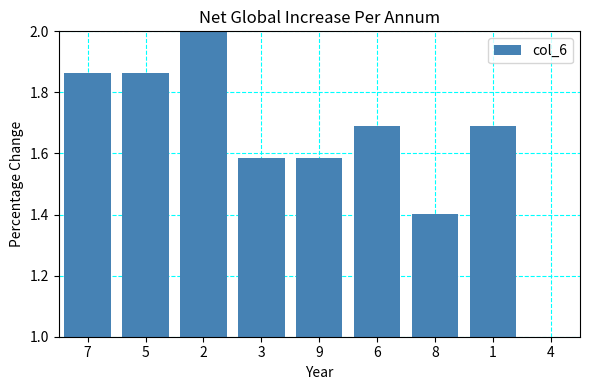

What is the difference between the maximum and minimum values?

1.0